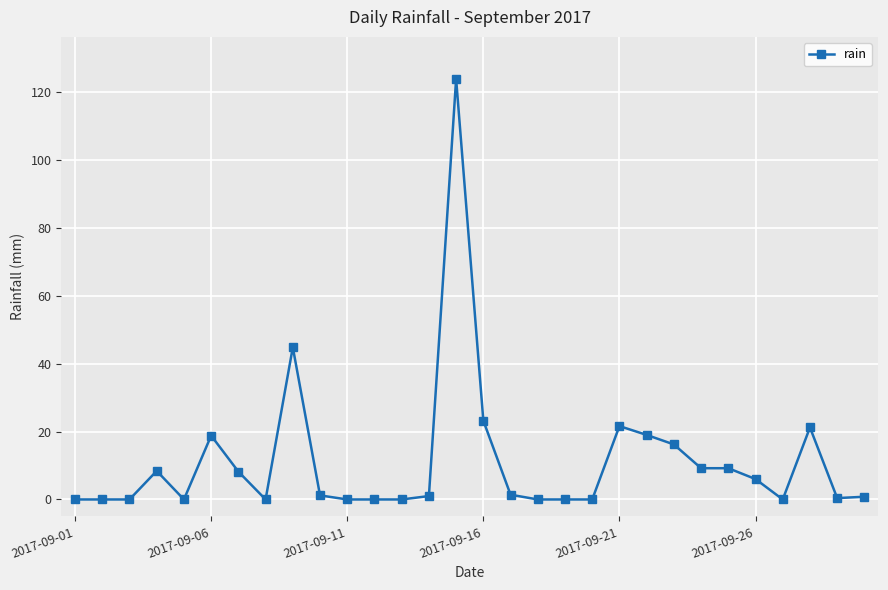

What is the difference between the maximum and minimum values?

123.8